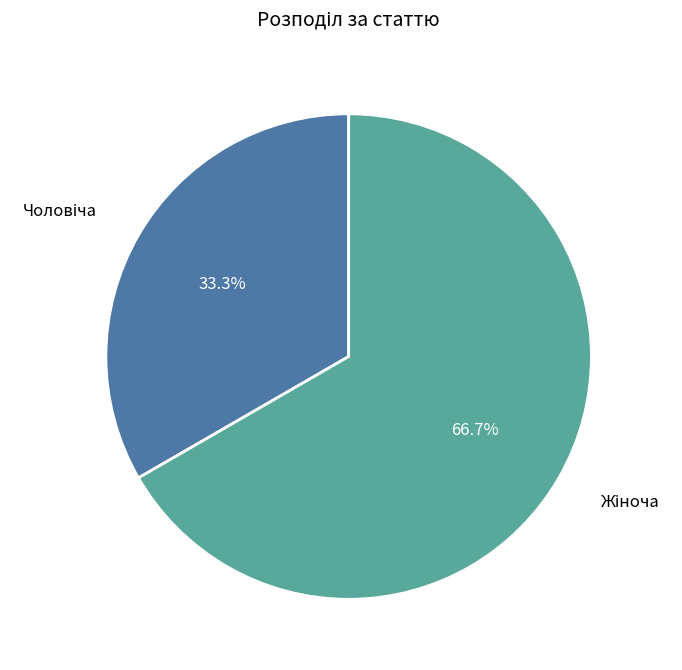

Does any single category account for the majority?

Yes